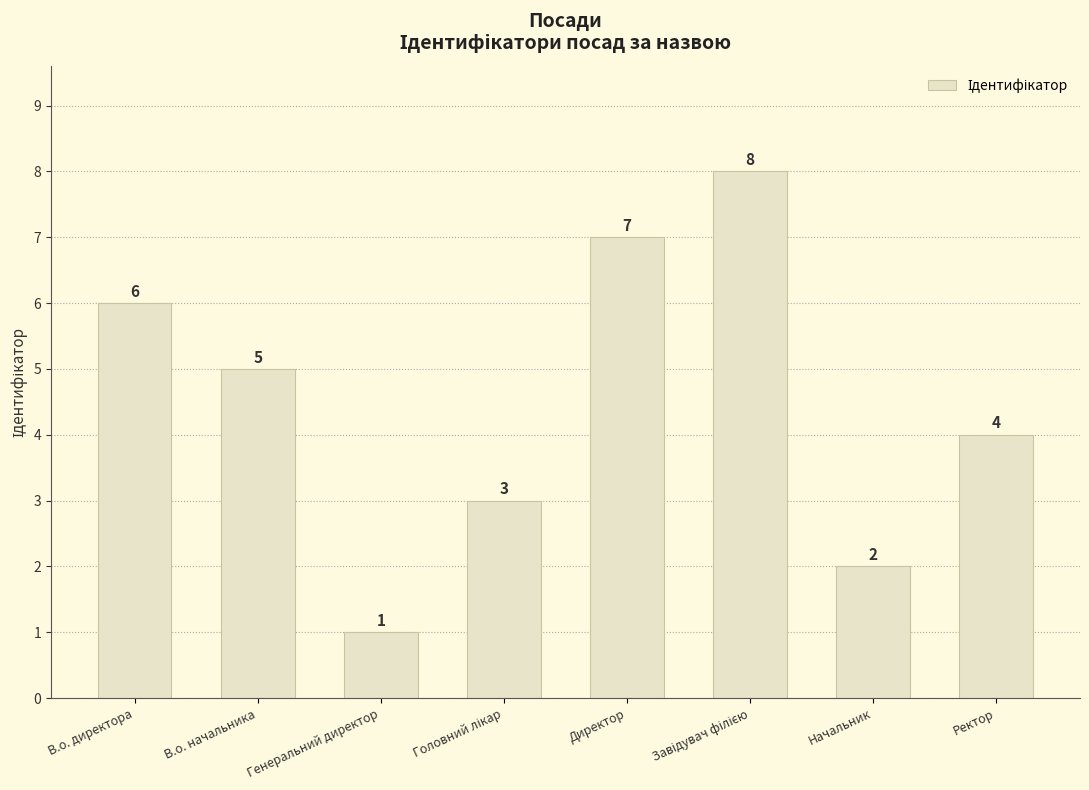

How many data points are less than 5?

4